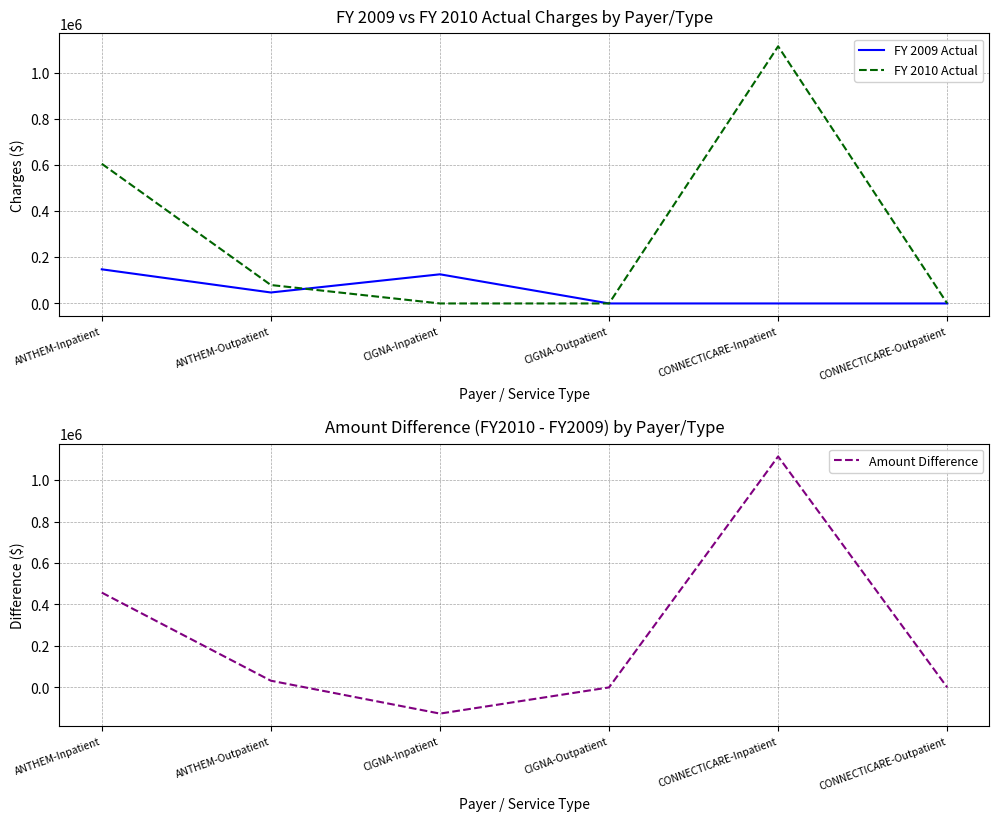

The FY 2009 Actual series shows 0 at CIGNA-Outpatient. True or false?

True